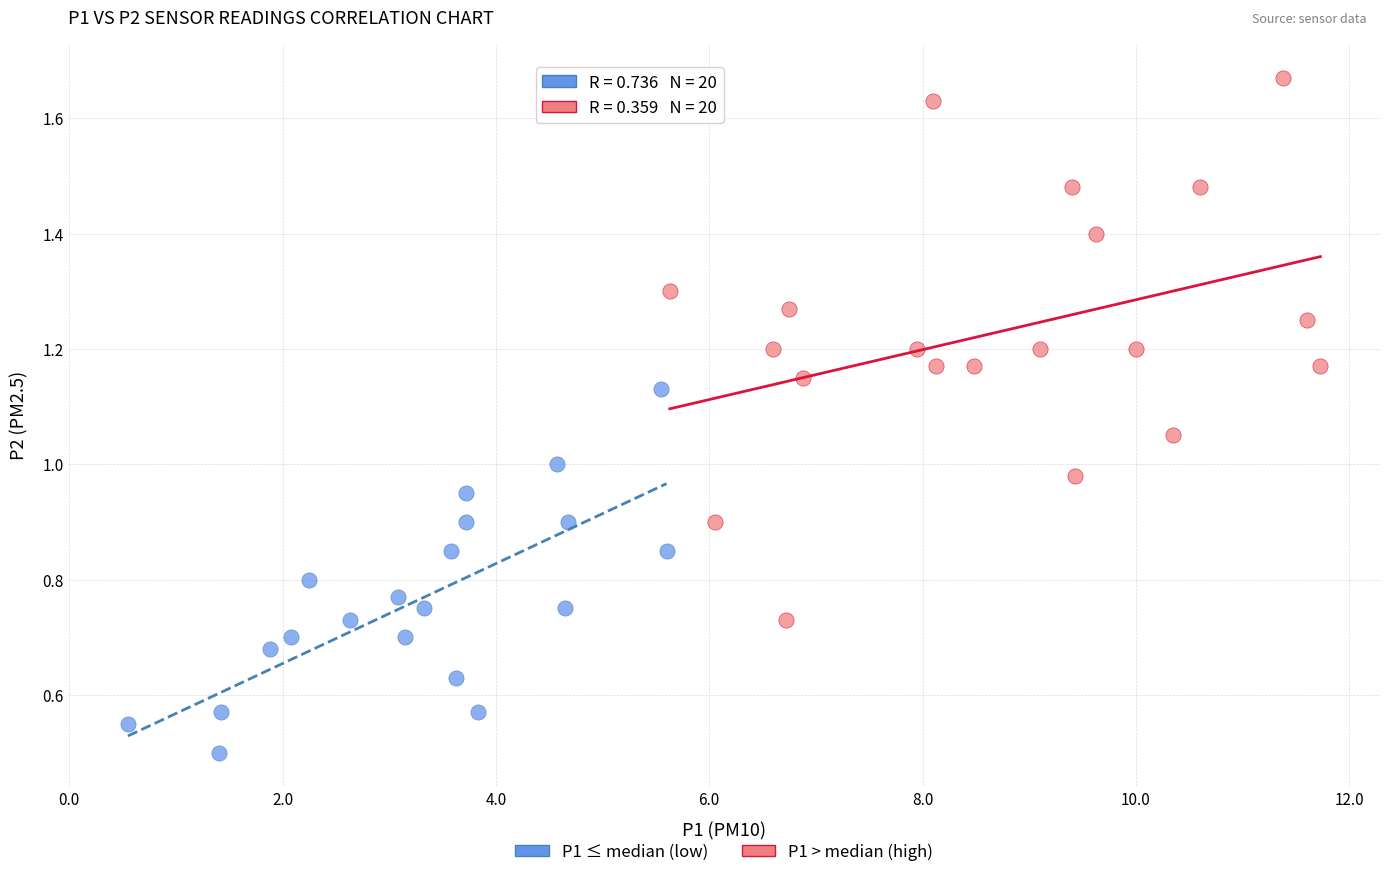

Which series reaches the minimum Y coordinate?

P1 ≤ median (low)